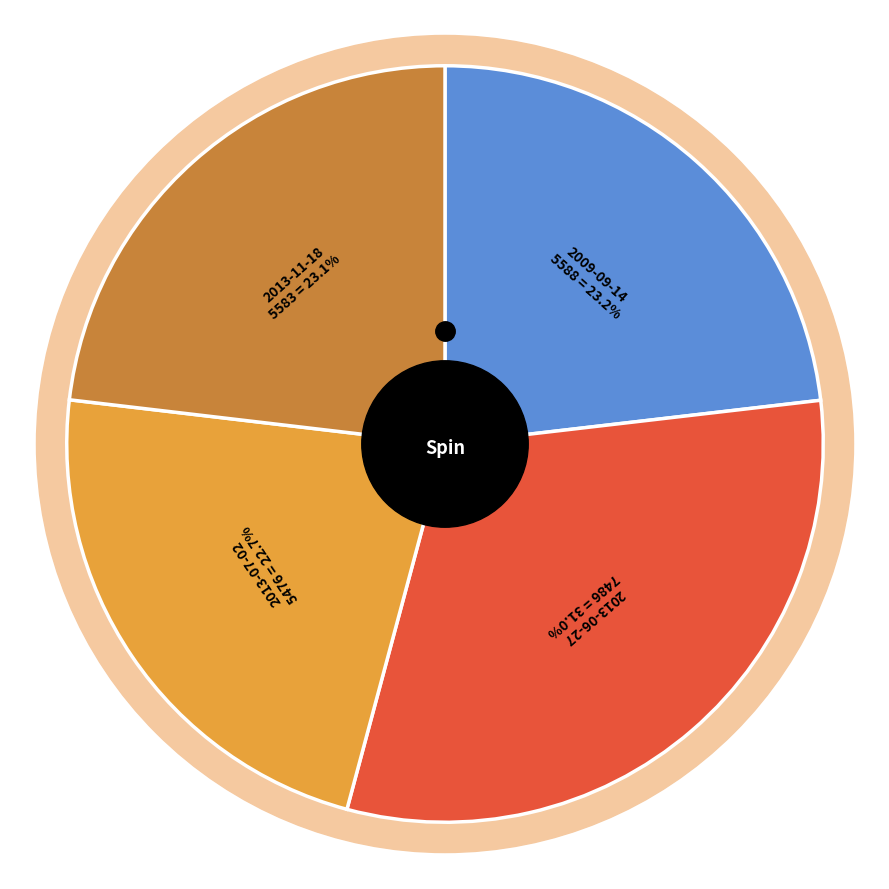

What is the largest slice in the pie chart?

2013-06-27